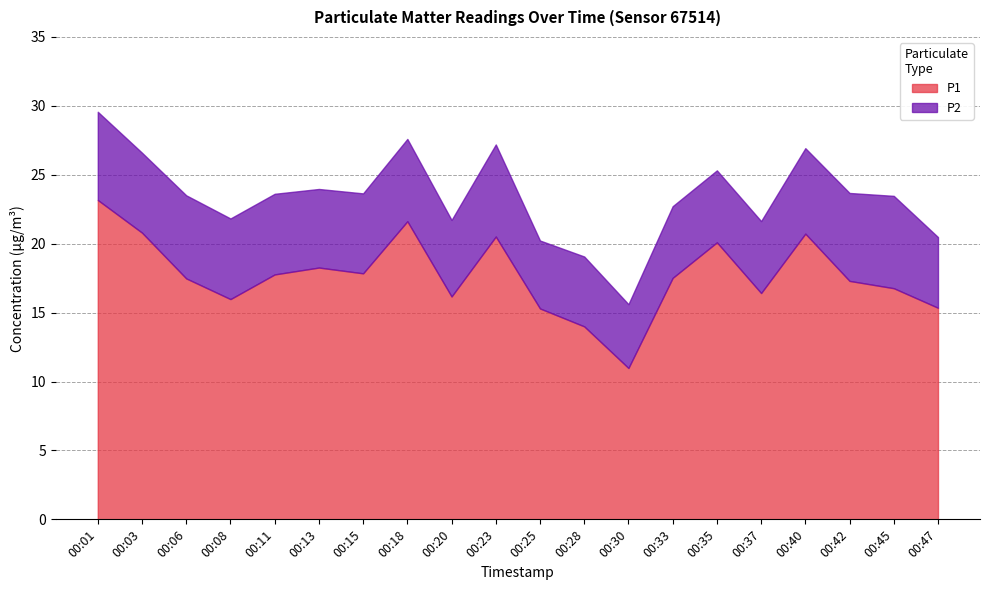

Where is P2 nearest to the value 5?

00:25